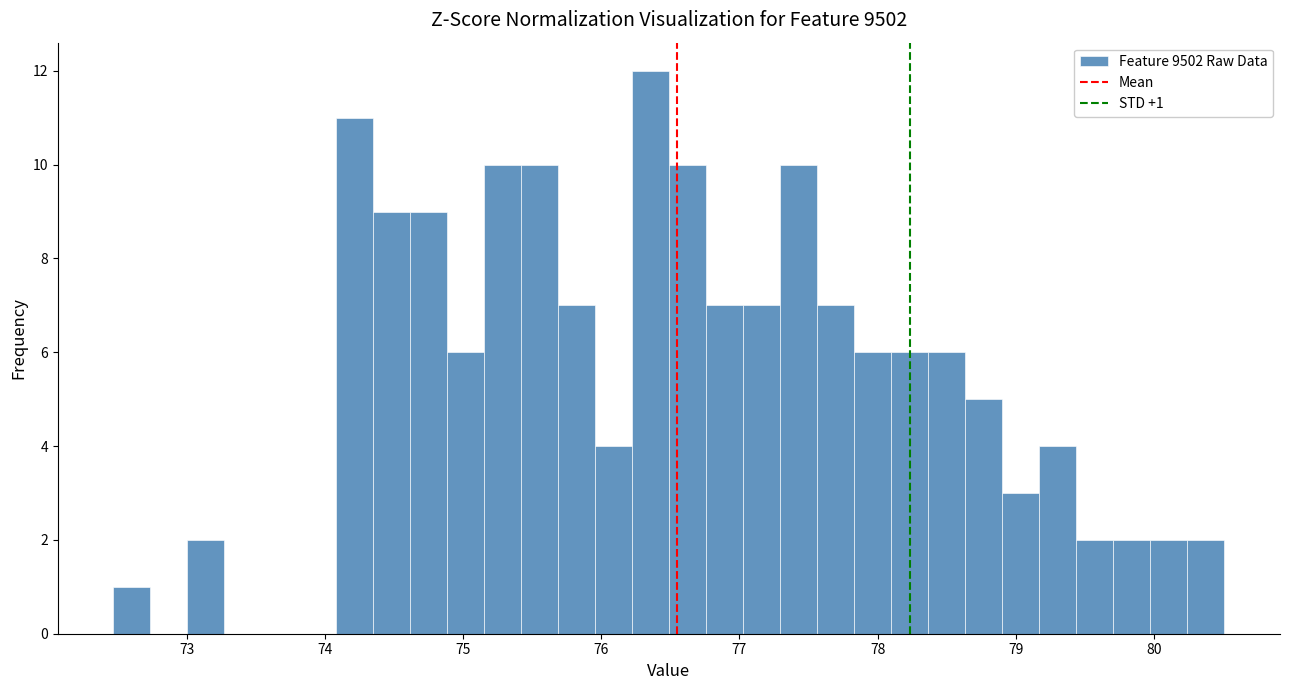

Read against the x-axis, roughly where is the centre of the tallest bar?

76.4